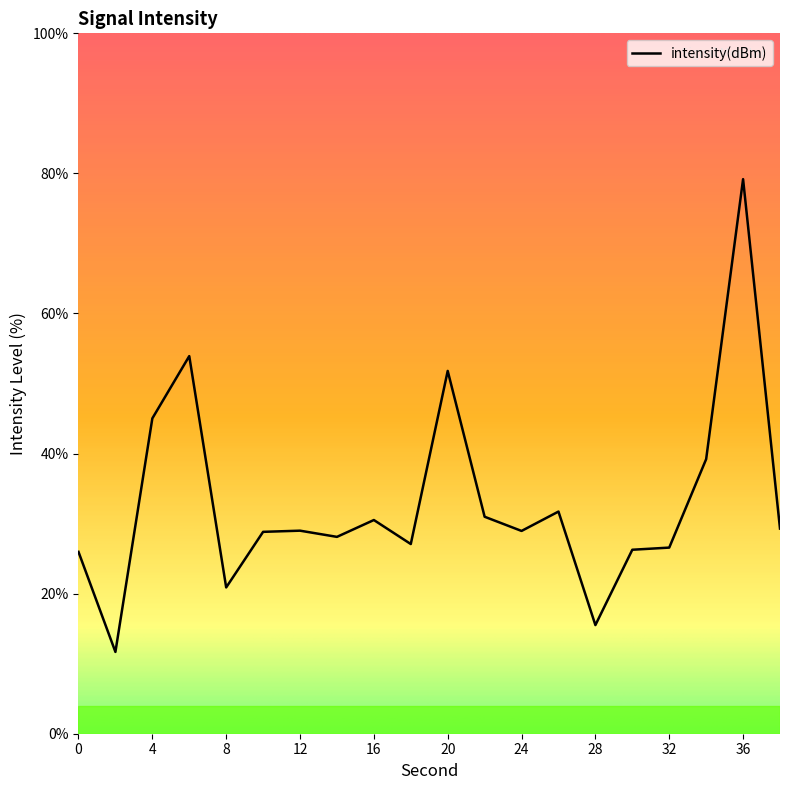

What is the smallest value displayed?

11.7